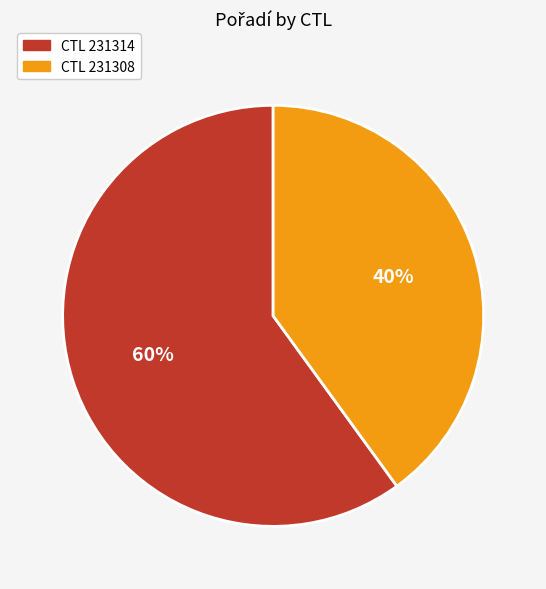

To the nearest percent, what is the difference between the largest and smallest slice percentages?

20%